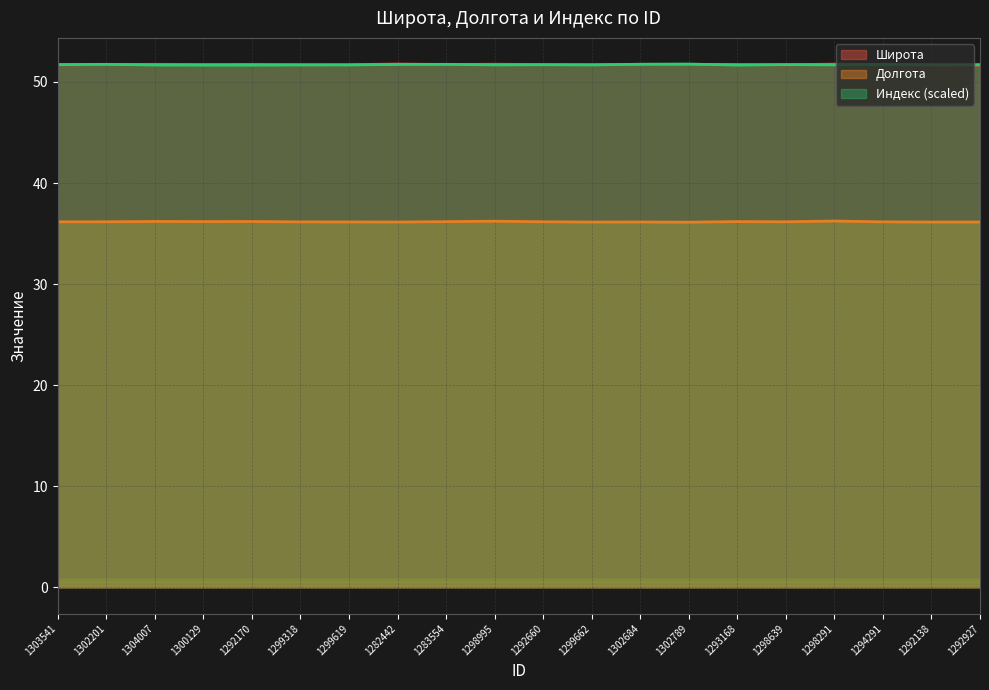

In Широта, how many points are lower than both neighbors (excluding endpoints)?

6